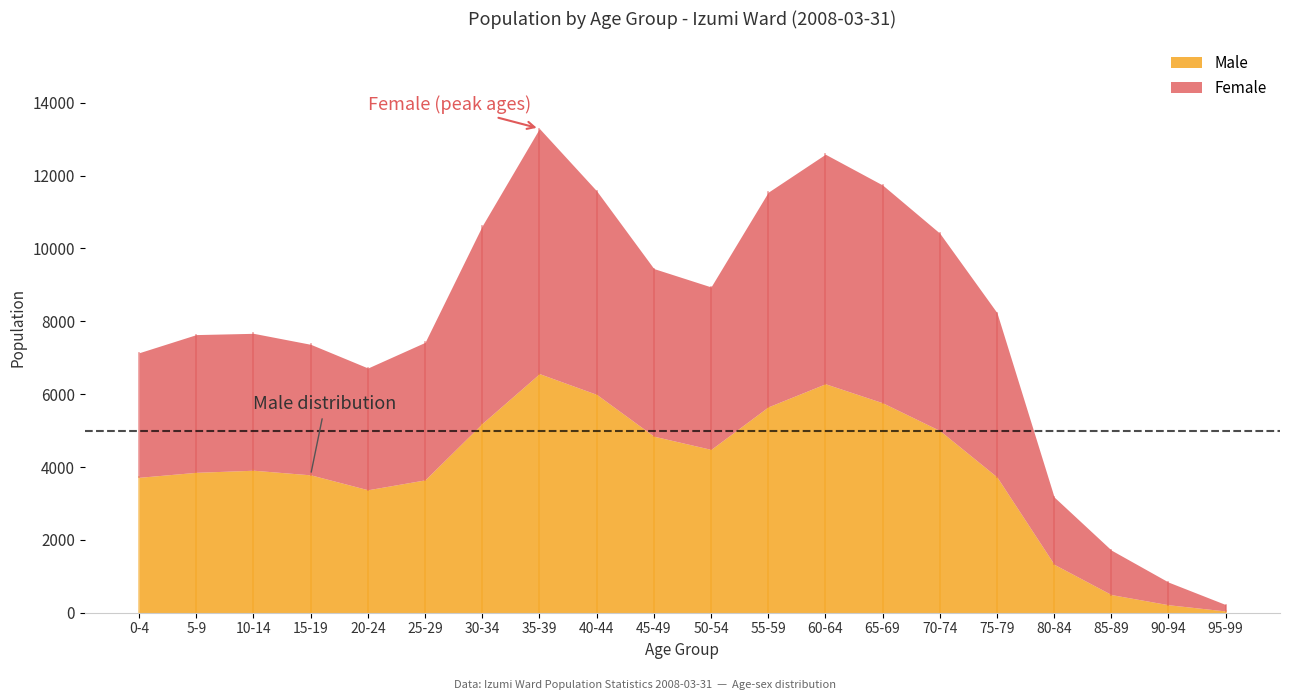

What is the sum of the Female values at 45-49 and 40-44?

10191